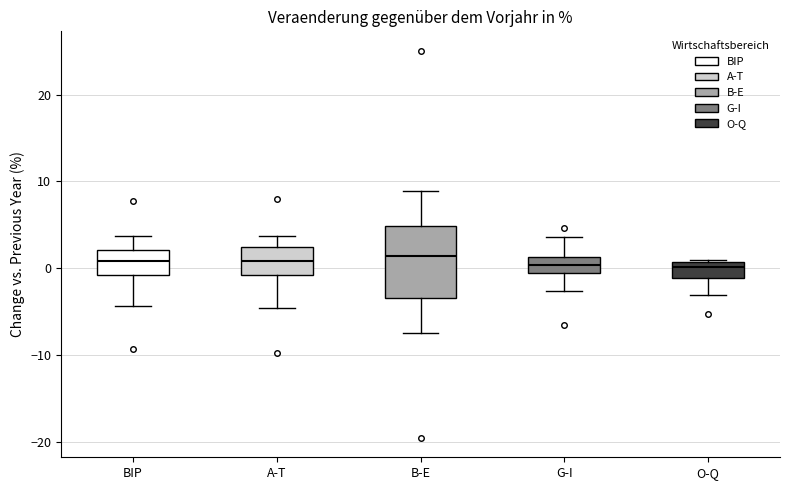

Where does the upper whisker of the box for BIP end on the y-axis? The values are not printed on the chart, so give them approximately, as read against the axis.

4